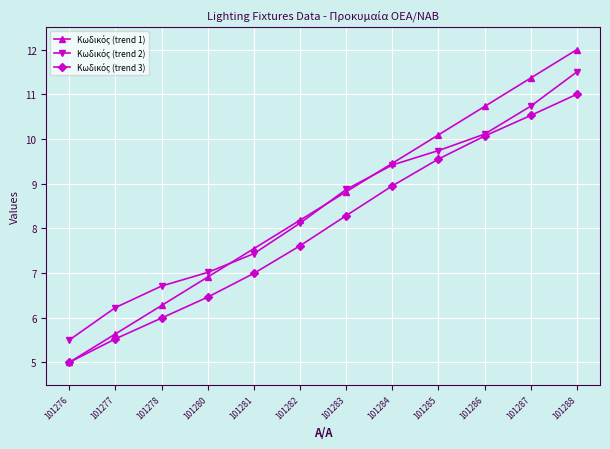

What is the total value across all series at 101285?

29.4